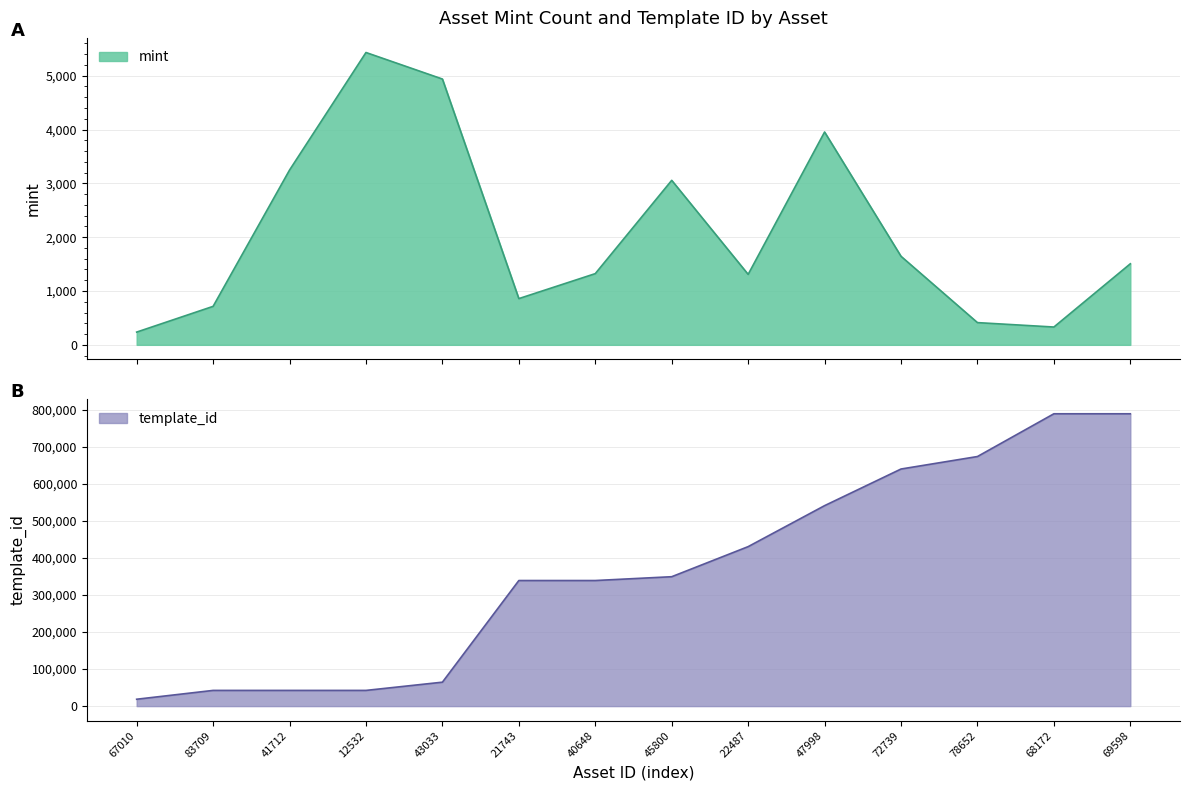

Reading left to right, list all the values displayed in this chart.

mint: 237	715	3247	5431	4938	859	1323	3056	1309	3954	1645	413	331	1506
template_id: 18581	42420	42420	42421	64660	339228	339229	349523	430770	541468	640424	674155	789638	789638